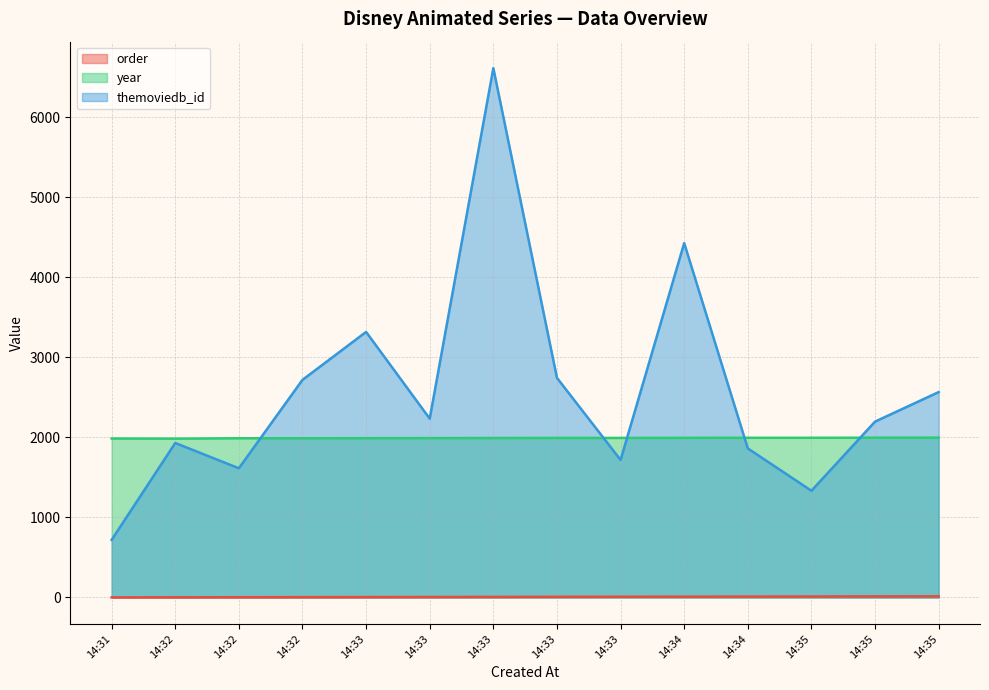

Does the chart display data point markers on the line(s)?

No